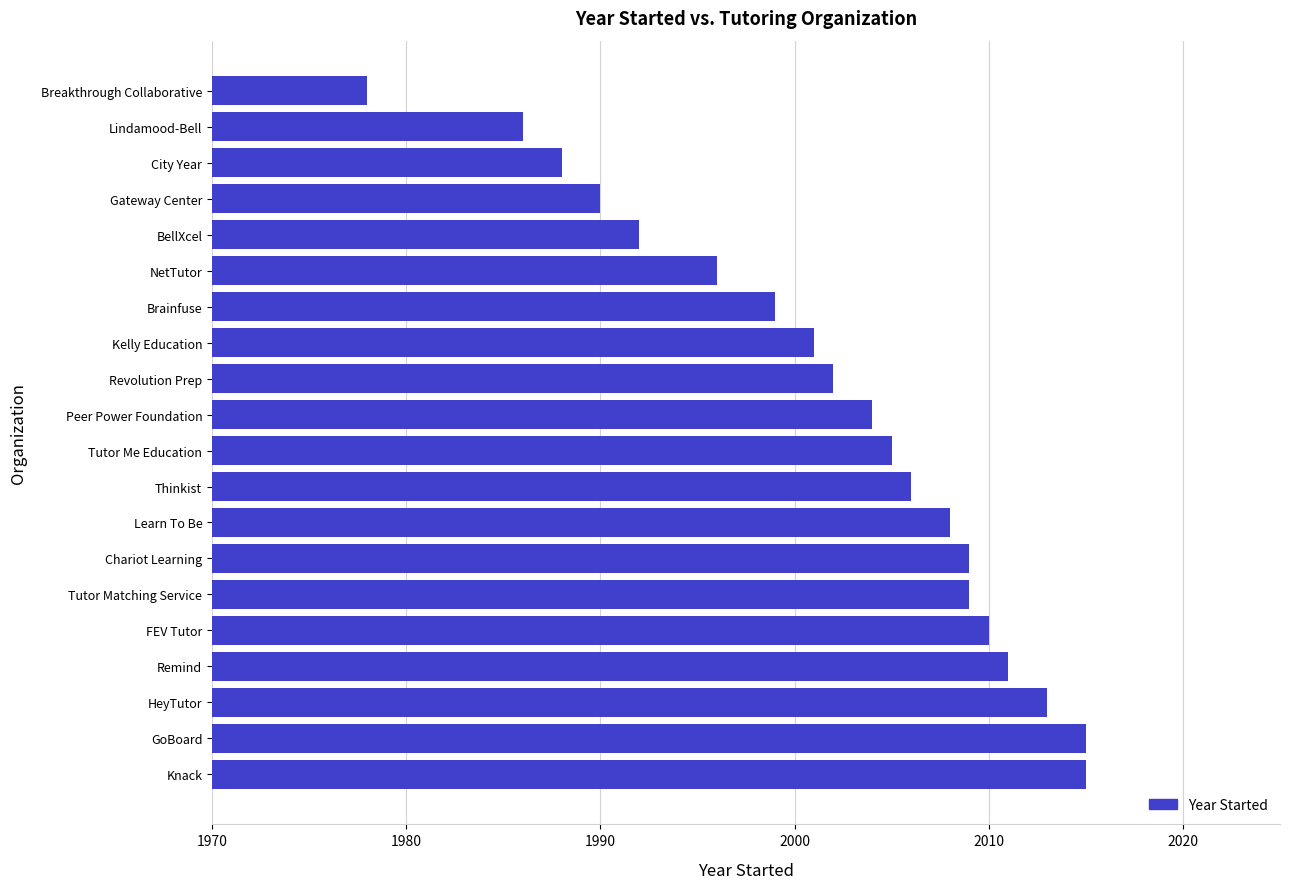

Which has a higher value, Gateway Center or FEV Tutor?

FEV Tutor